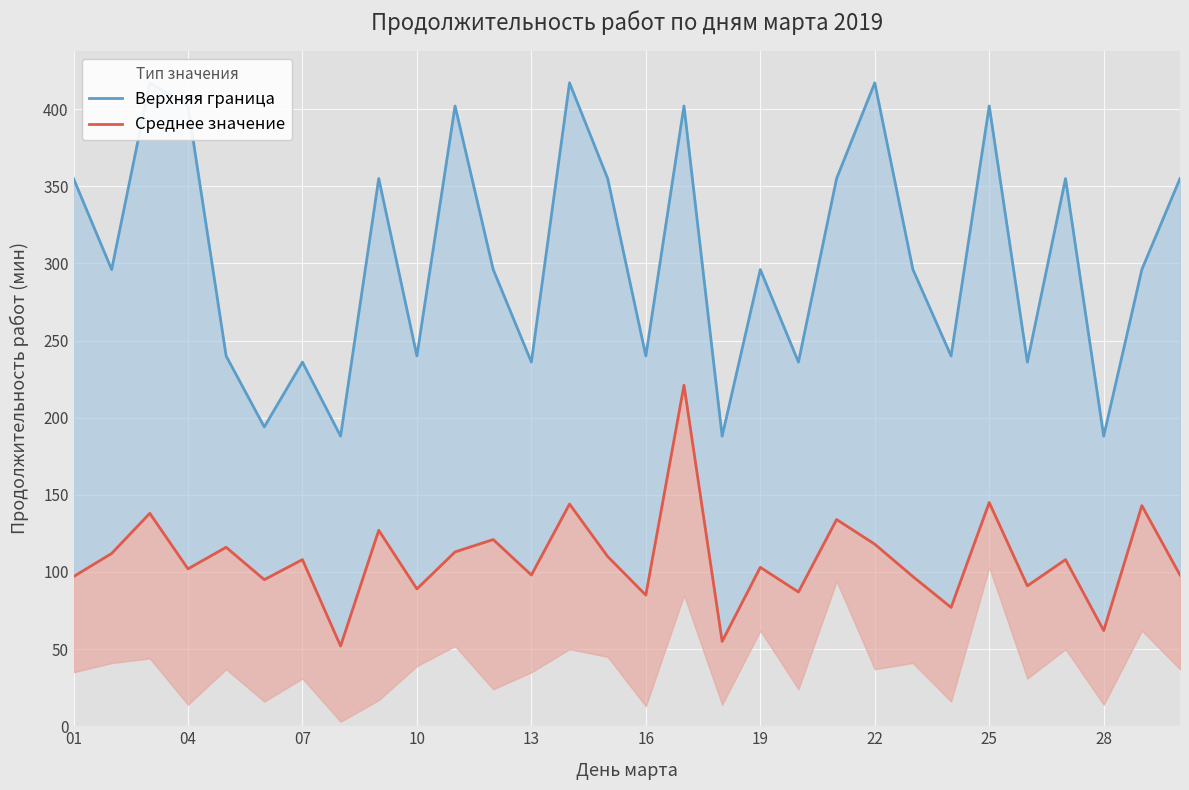

Is it true that Среднее значение equals 19 at 19?

False